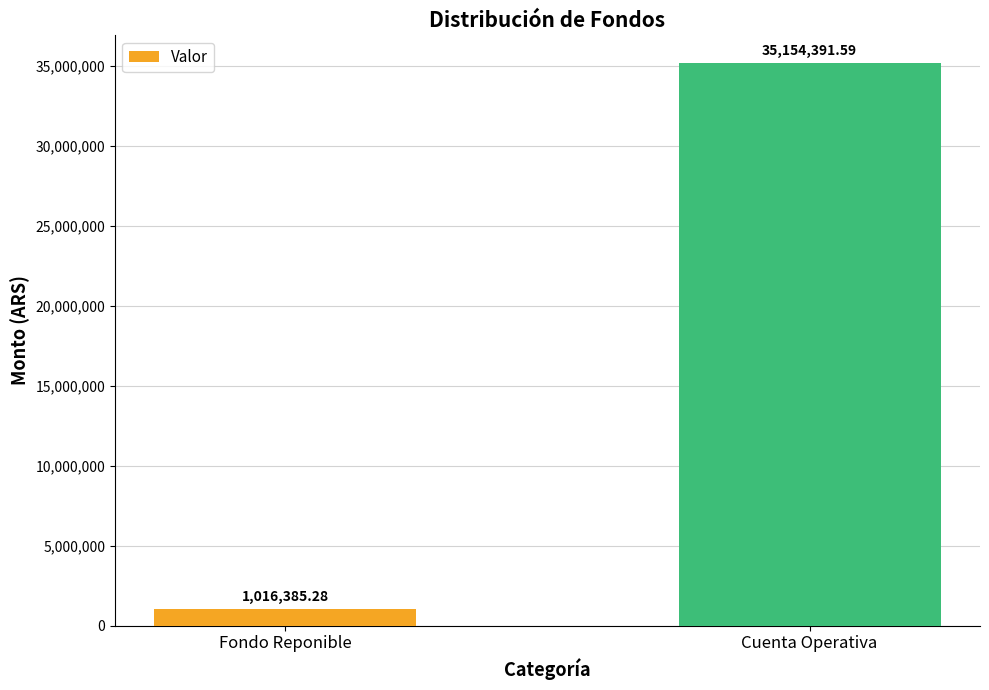

What is the difference between the values at Fondo Reponible and Cuenta Operativa?

34138006.3